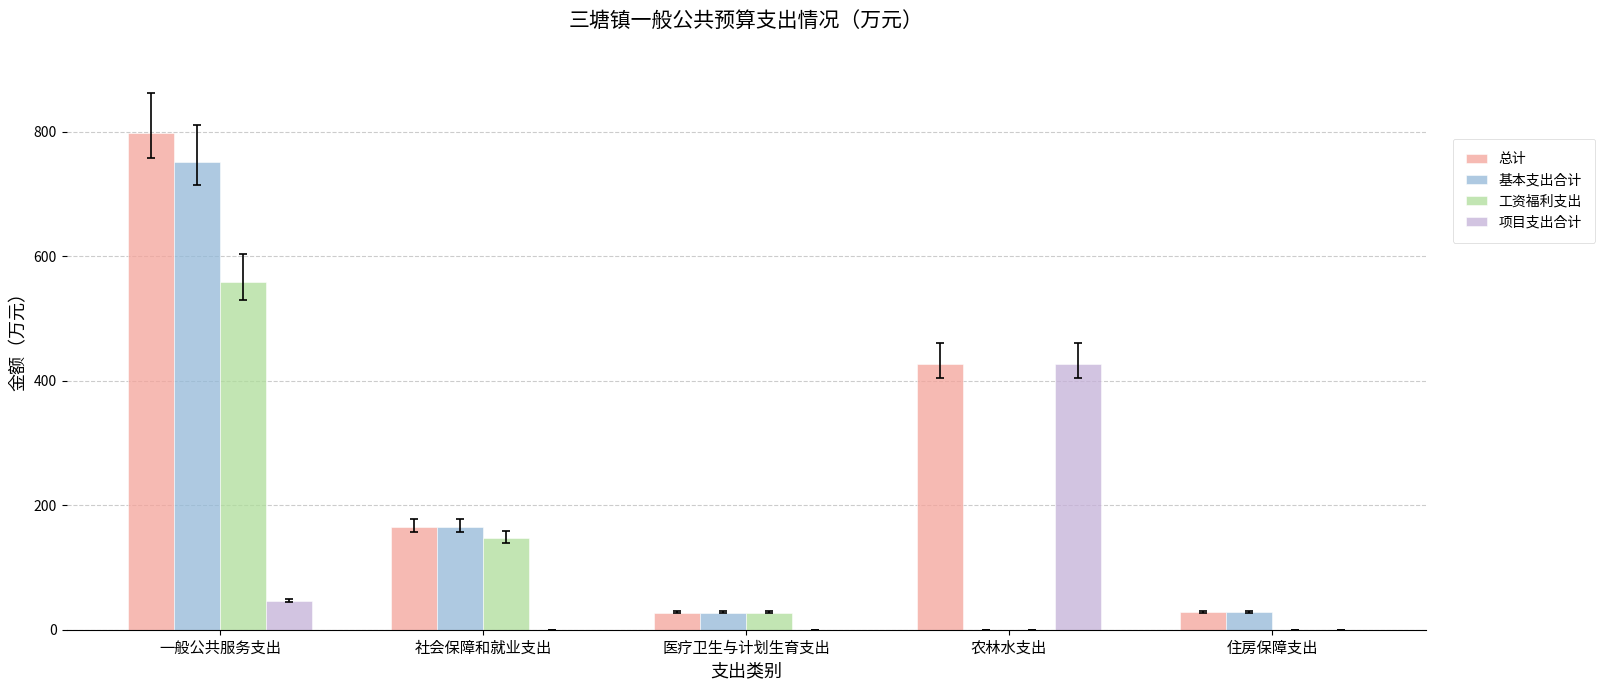

How many values in the 总计 series exceed 164?

3